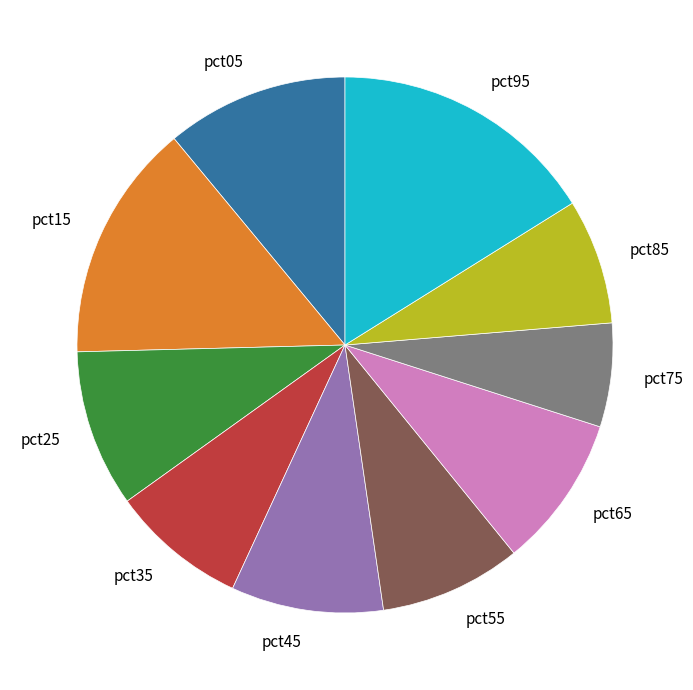

Which category has the smallest portion of the pie?

pct75